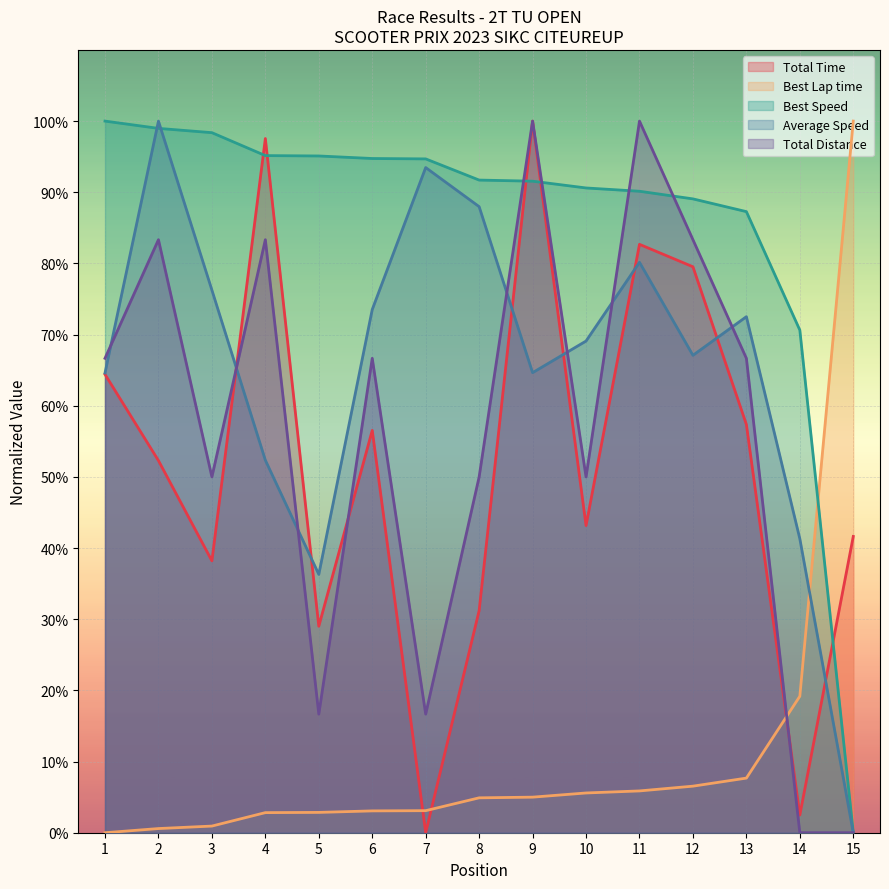

Where does the Average Speed series first go above 69?

2